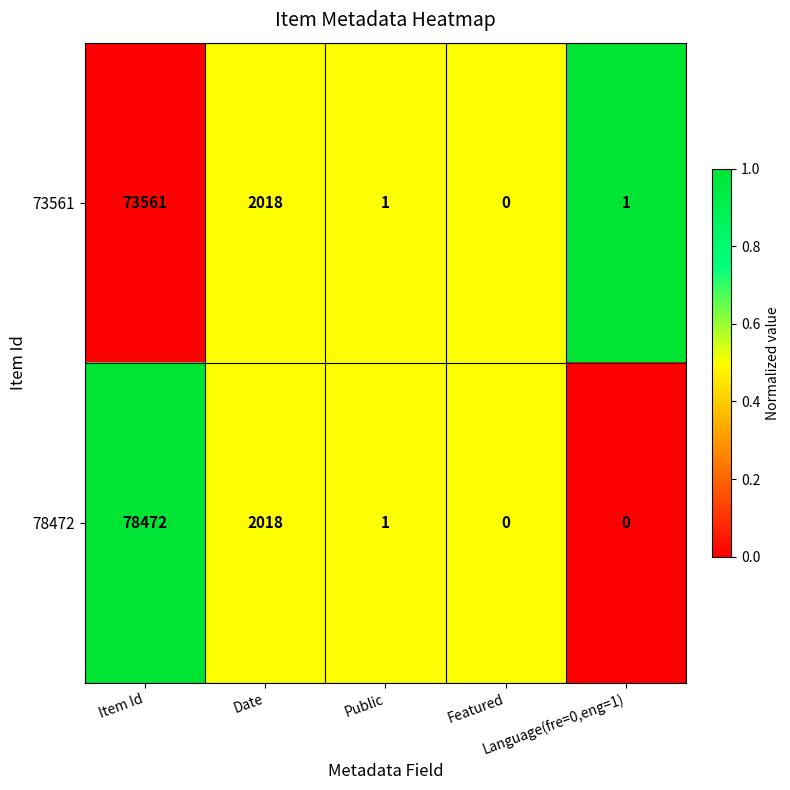

Rank the series by their maximum value, from highest to lowest.

78472, 73561